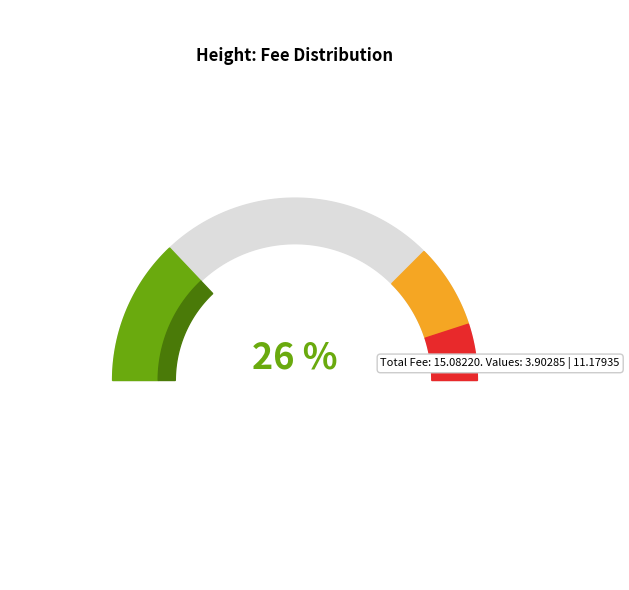

True or false: 4455 accounts for 16% of the total.

False